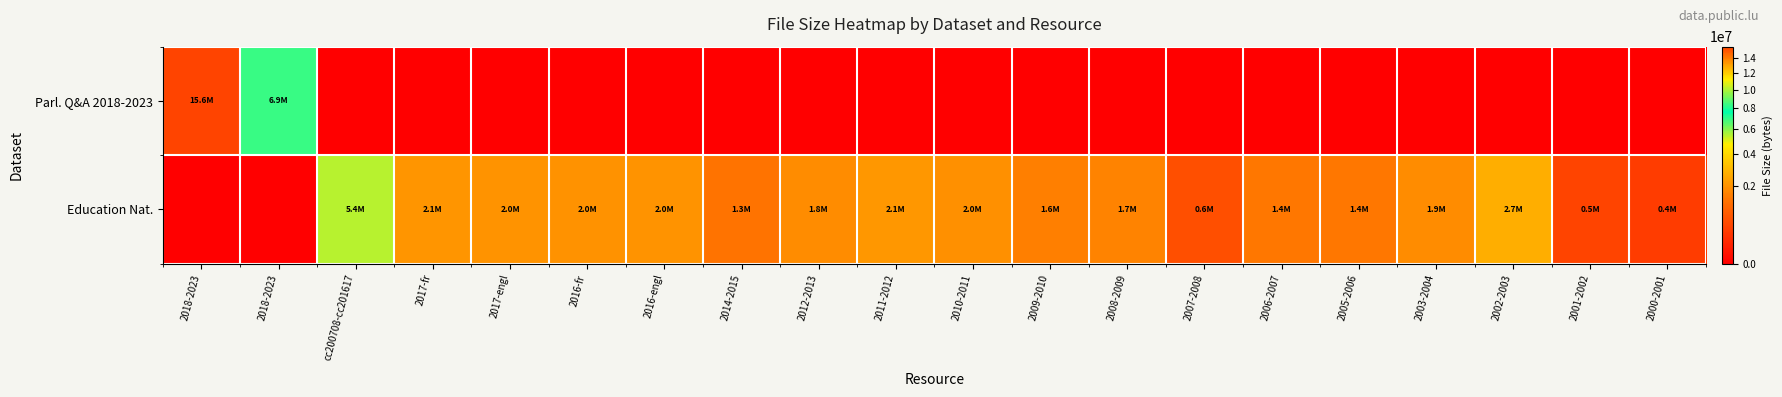

Reading left to right, what are all the values shown in this chart?

Parl. Q&A 2018-2023: 2018-2023=15596944	2018-2023=6919554	cc200708-cc201617=0	2017-fr=0	2017-engl=0	2016-fr=0	2016-engl=0	2014-2015=0	2012-2013=0	2011-2012=0	2010-2011=0	2009-2010=0	2008-2009=0	2007-2008=0	2006-2007=0	2005-2006=0	2003-2004=0	2002-2003=0	2001-2002=0	2000-2001=0
Education Nat.: 2018-2023=0	2018-2023=0	cc200708-cc201617=5446174	2017-fr=2073759	2017-engl=2020905	2016-fr=2001894	2016-engl=2027080	2014-2015=1313208	2012-2013=1844663	2011-2012=2110444	2010-2011=1956021	2009-2010=1565541	2008-2009=1660598	2007-2008=624068	2006-2007=1437942	2005-2006=1415796	2003-2004=1878824	2002-2003=2718259	2001-2002=478977	2000-2001=365307